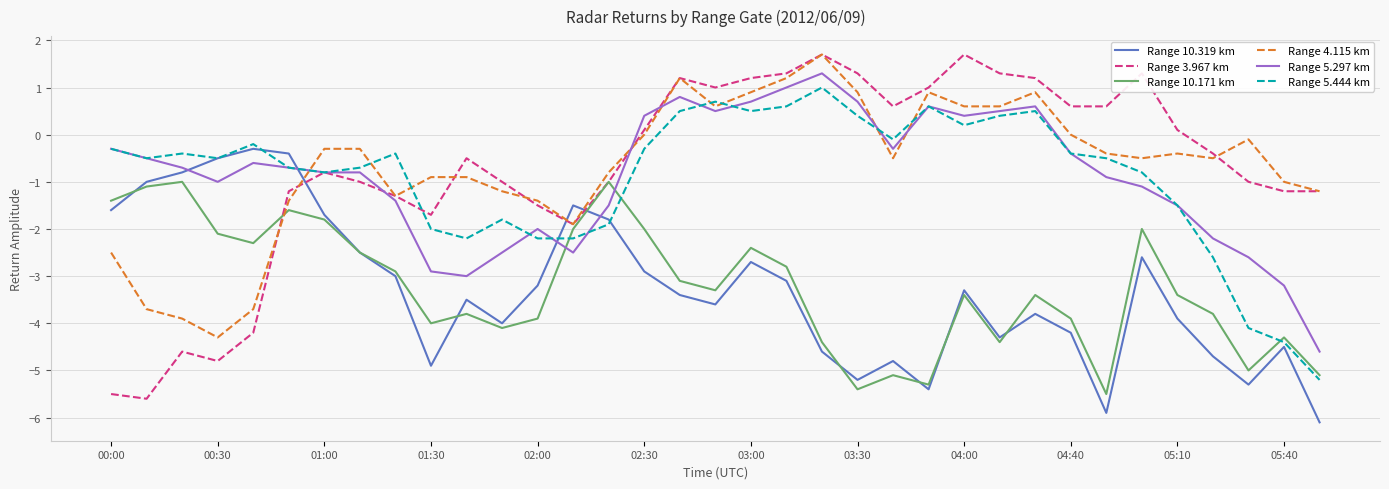

What is the maximum value shown in the chart?

1.7